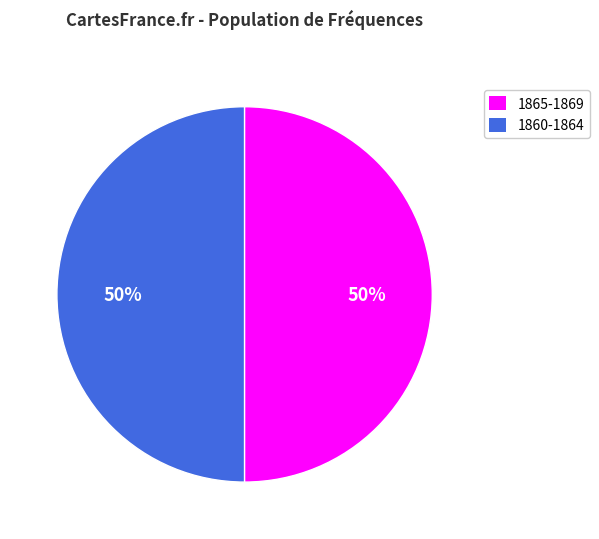

To the nearest percent, what is the average slice percentage?

50%